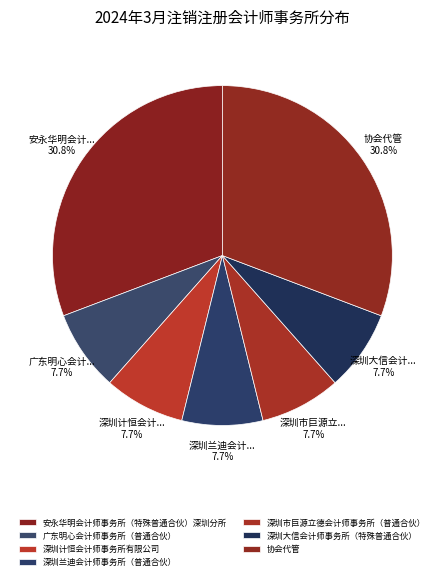

How many segments does this pie chart have?

7